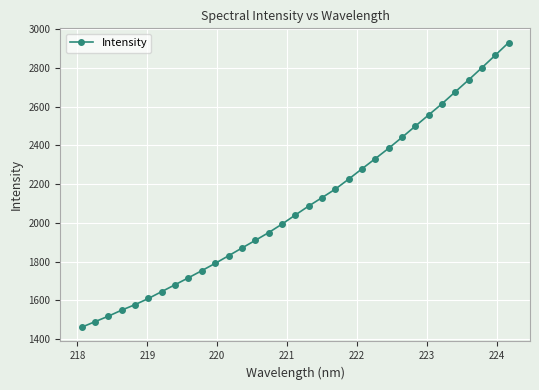

What is the maximum value shown in the chart?

2930.5